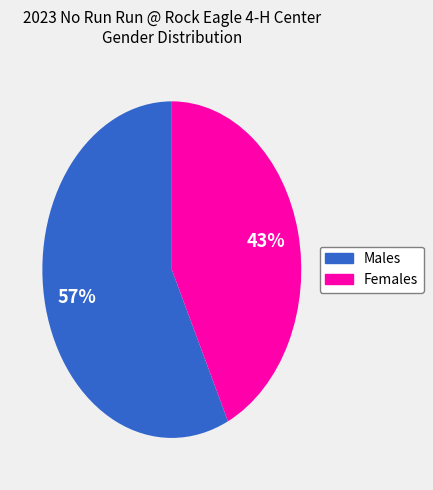

To the nearest percent, what is the average slice percentage?

50%